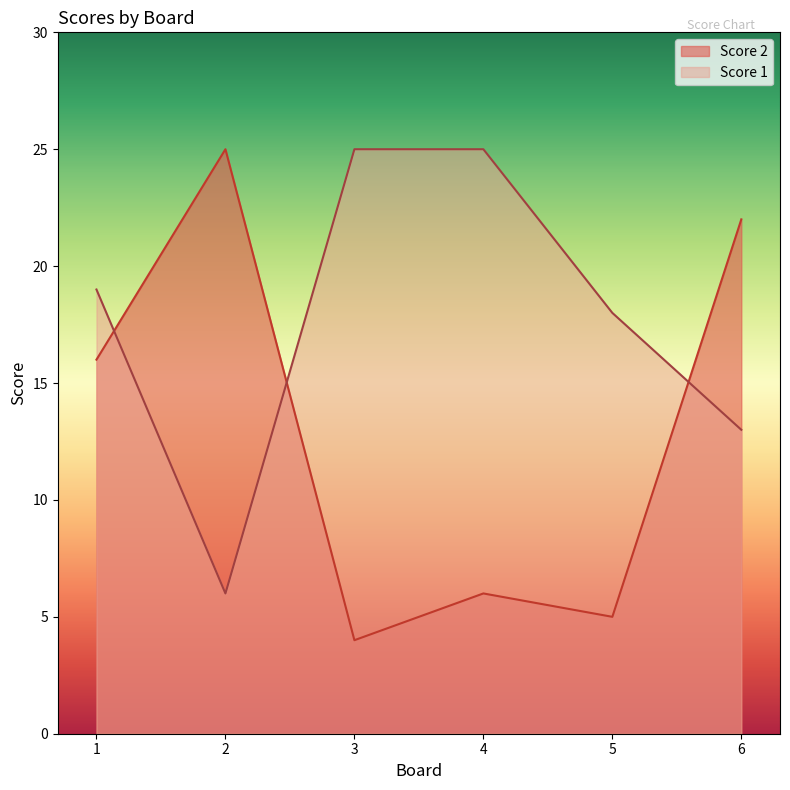

What is the sum of the Score 1 values at 6 and 1?

32